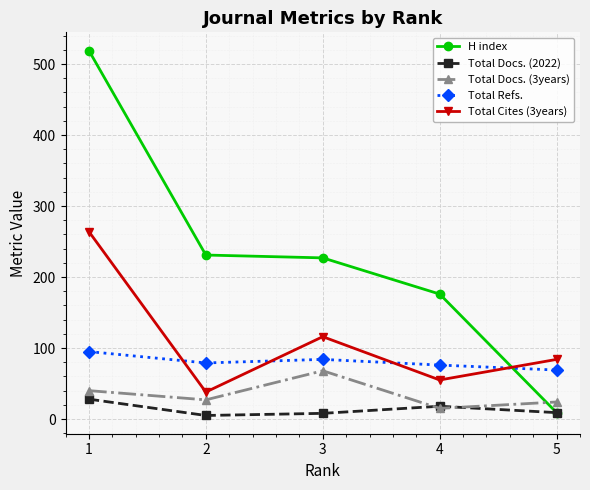

What is the greatest value displayed?

519